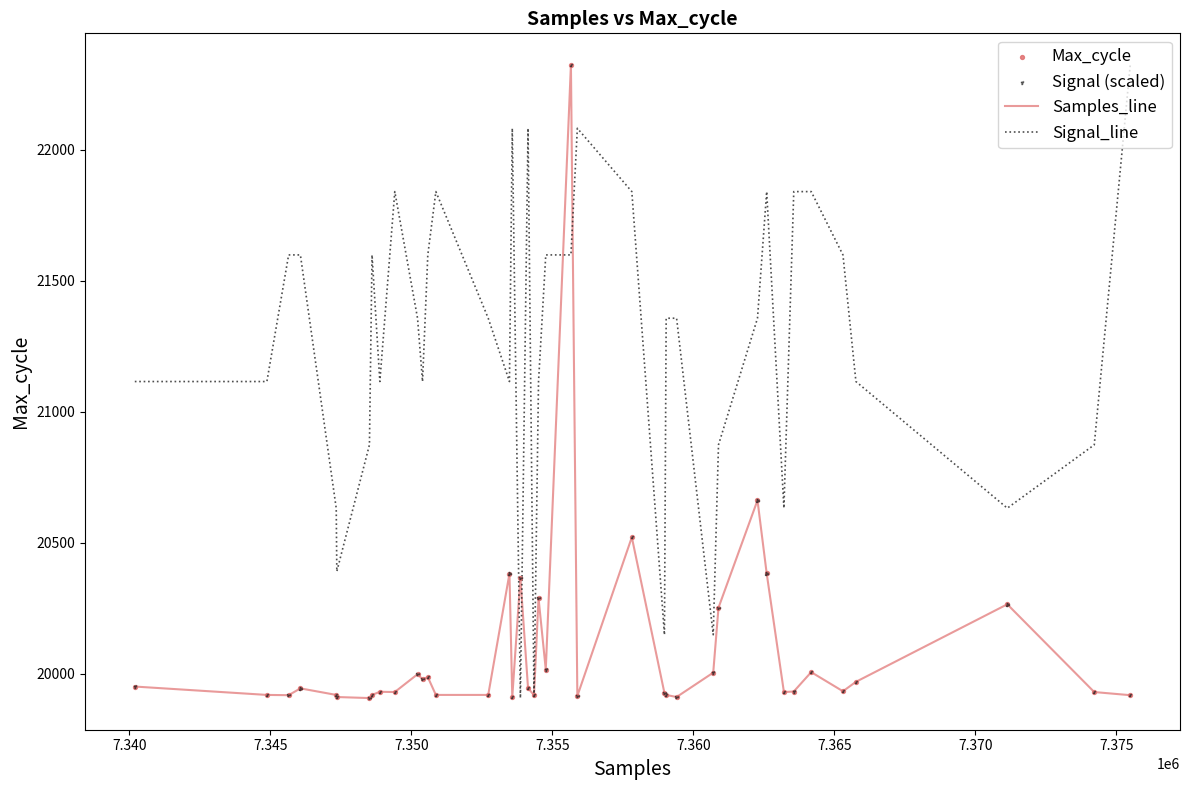

What is the maximum value for Signal_line?

22324.0